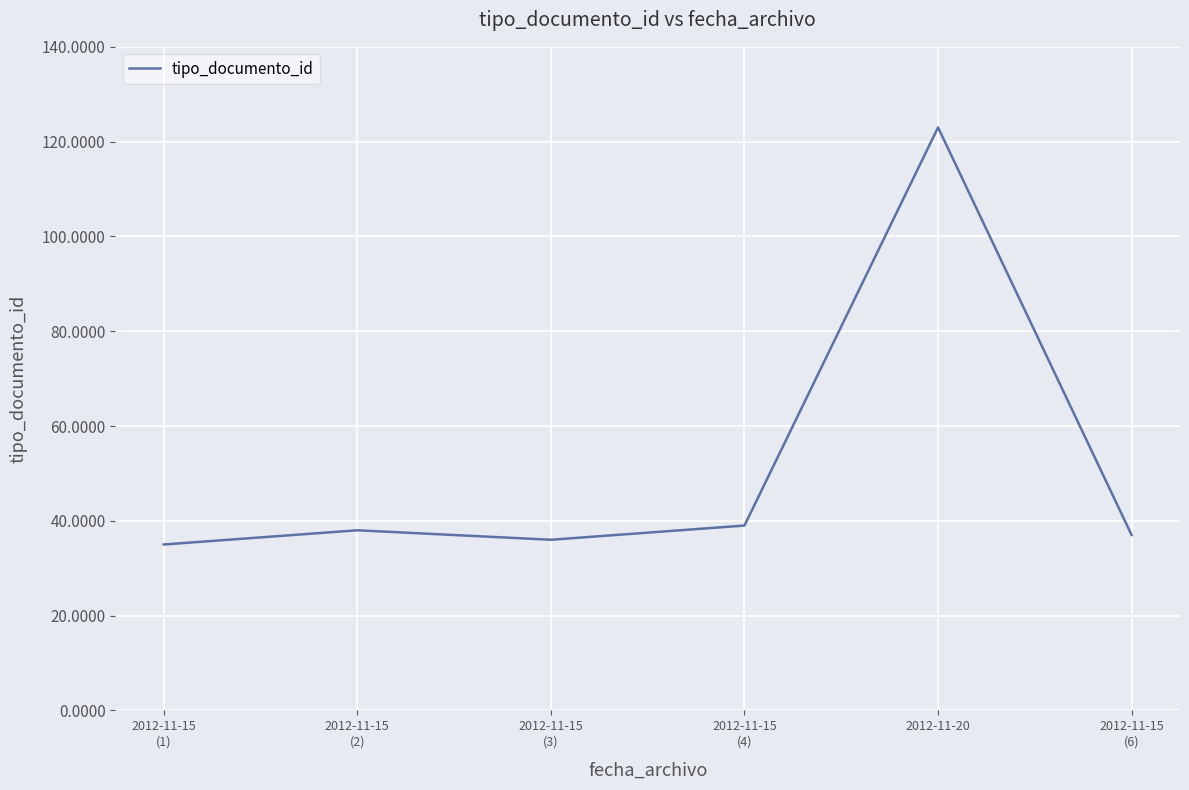

How many lines are shown in the chart?

1